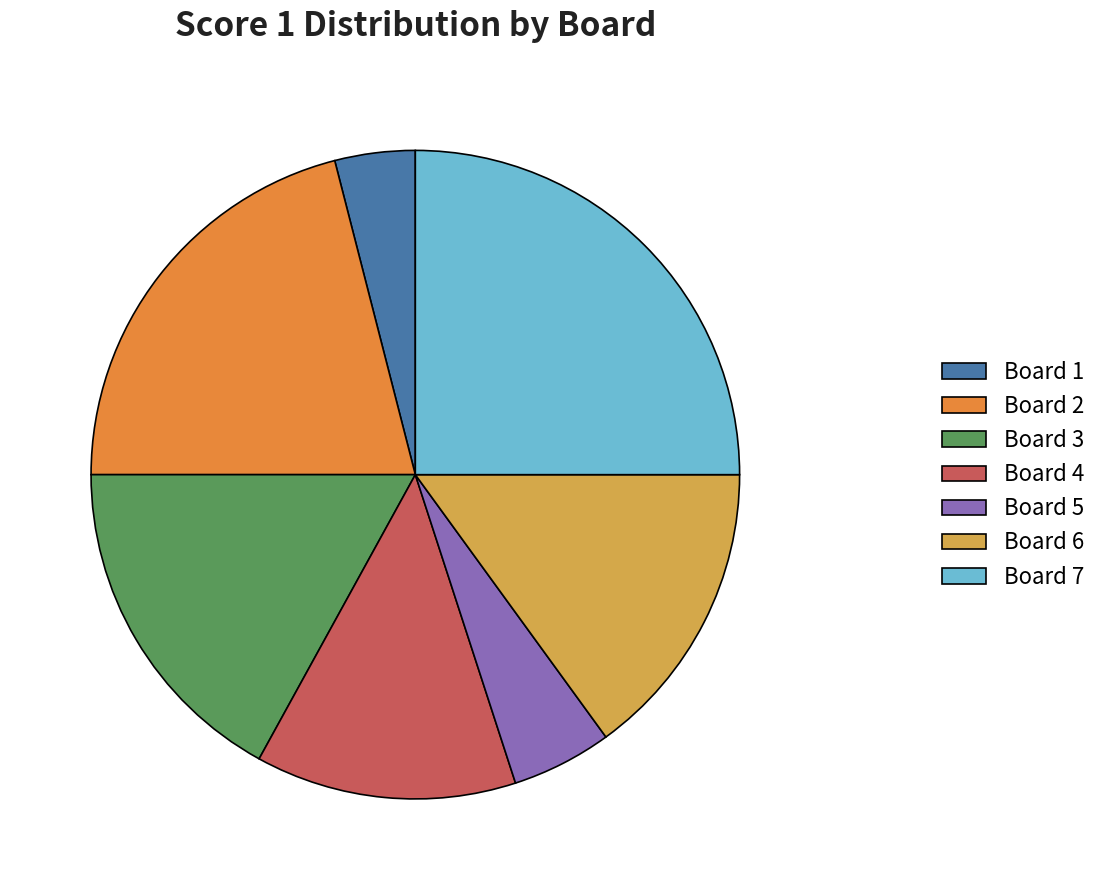

Which slice is the largest?

Board 7